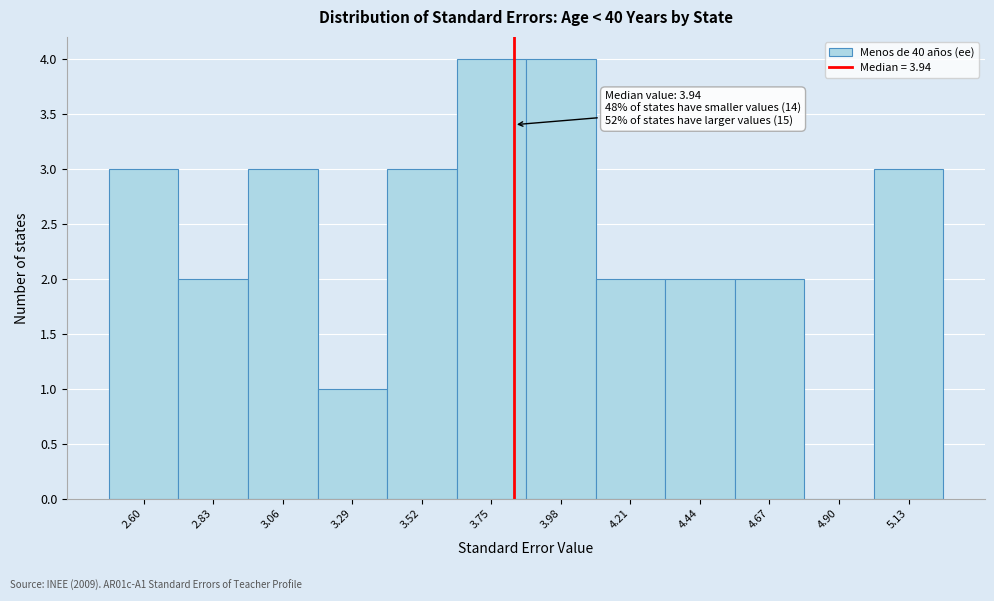

Reading right to left, transcribe all the data shown in this chart.

5.13=3	4.90=0	4.67=2	4.44=2	4.21=2	3.98=4	3.75=4	3.52=3	3.29=1	3.06=3	2.83=2	2.60=3